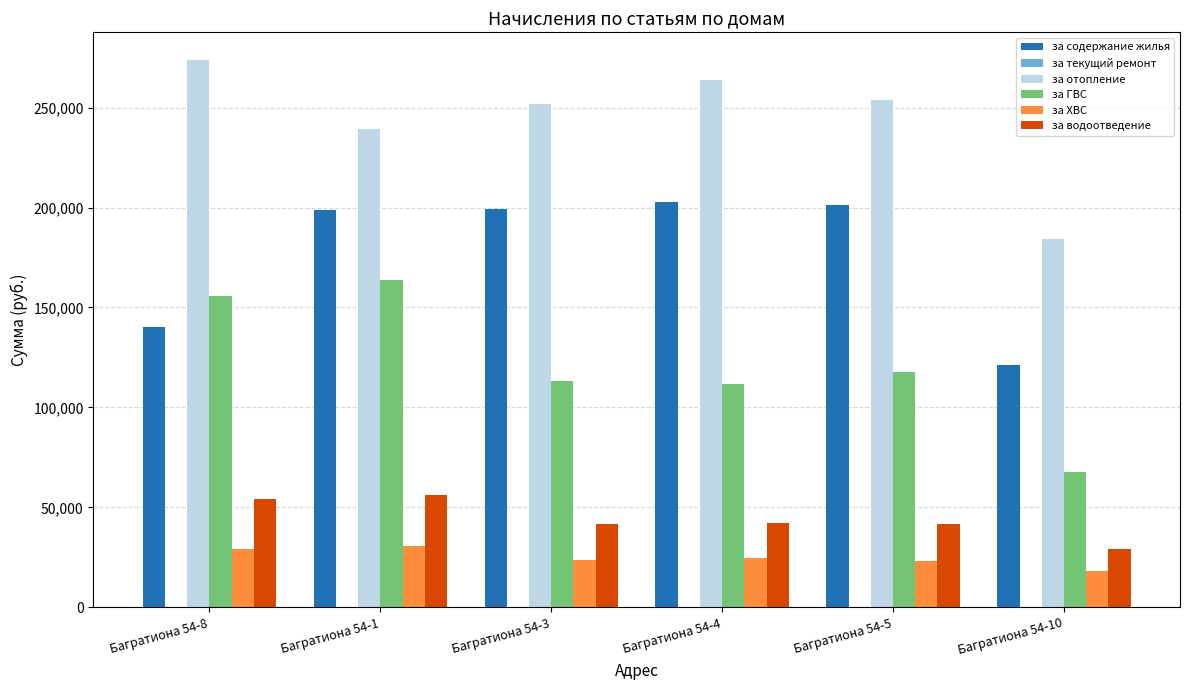

Is the value of за водоотведение at Багратиона 54-1 greater than the value of за ХВС at Багратиона 54-1?

Yes